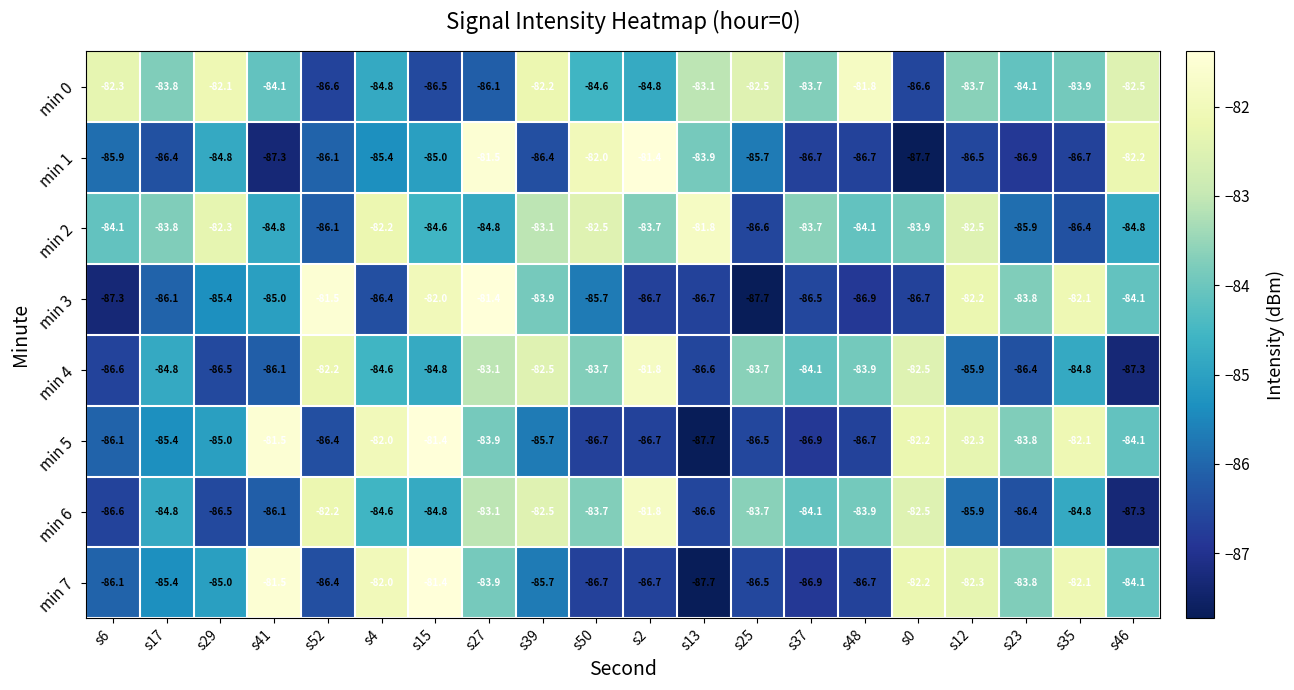

The value of min 6 at s27 is -118.2. True or false?

False